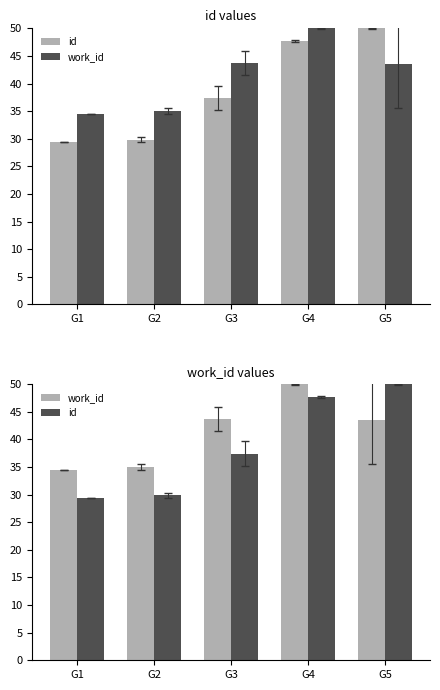

Reading right to left, transcribe all the data shown in this chart.

id: 50.0	47.6	37.4	29.9	29.4
work_id: 43.5	50.0	43.7	35.0	34.4